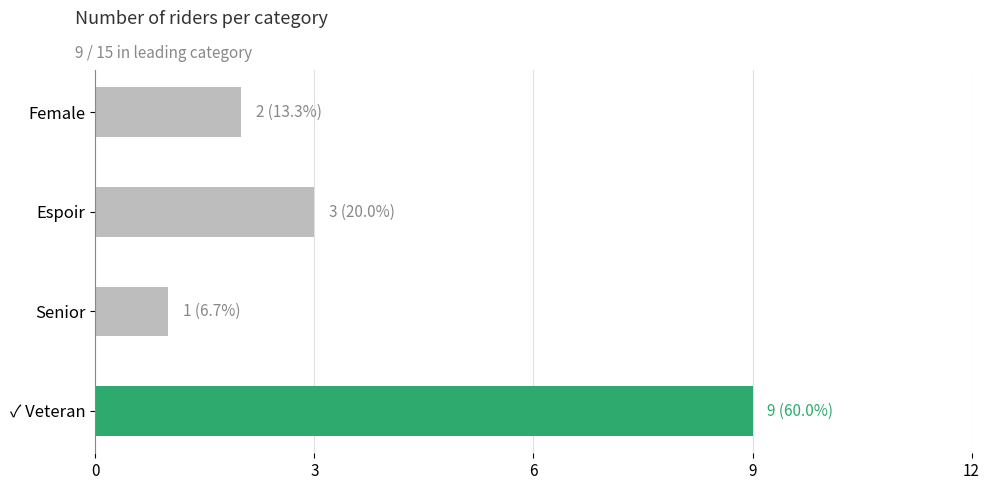

How many data points are less than 3?

2